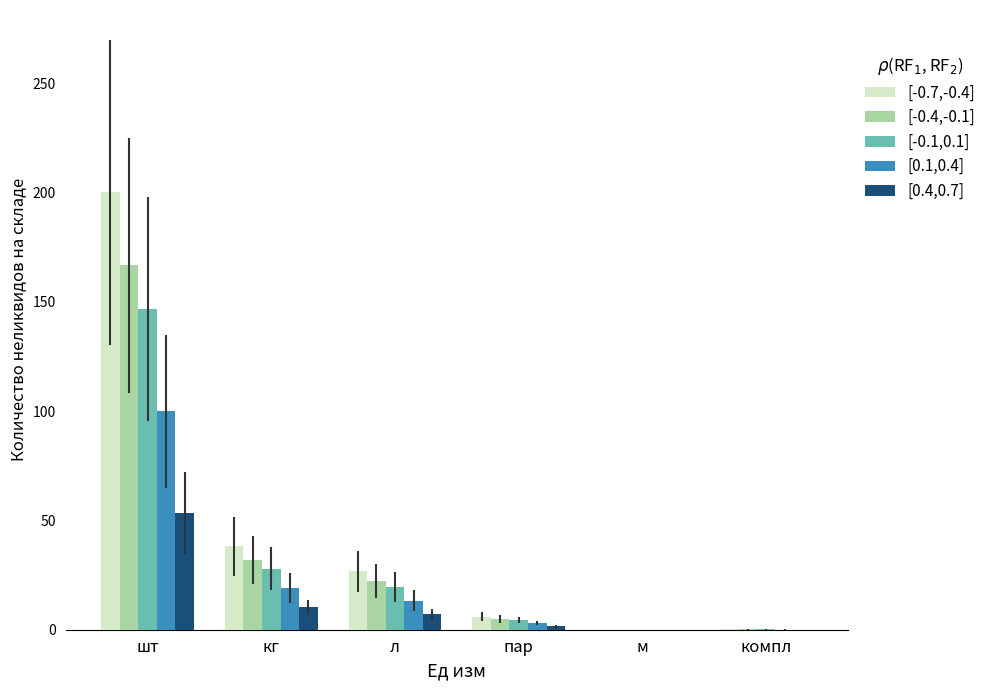

True or false: [-0.7,-0.4] has a value of 200.1 at шт.

True